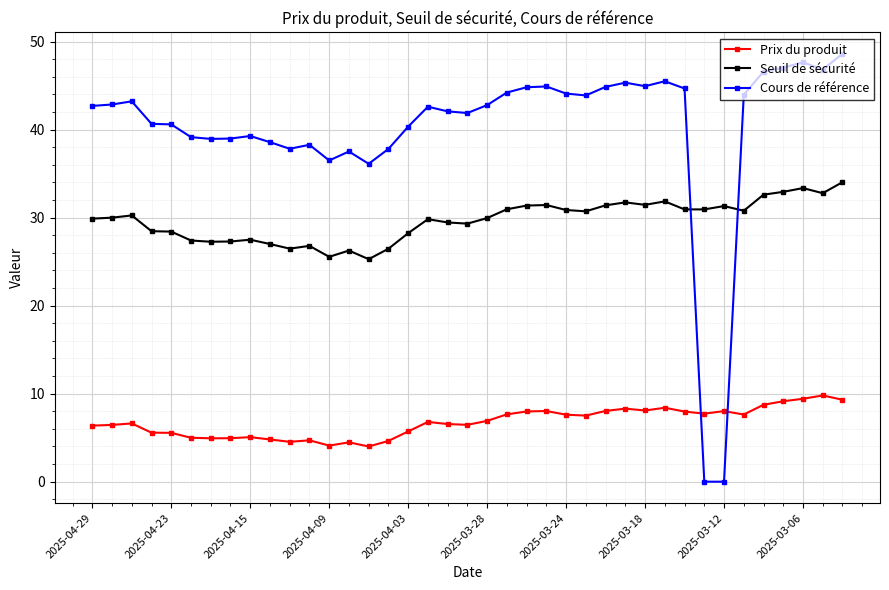

Rank the series by their average value, from lowest to highest.

Prix du produit, Seuil de sécurité, Cours de référence